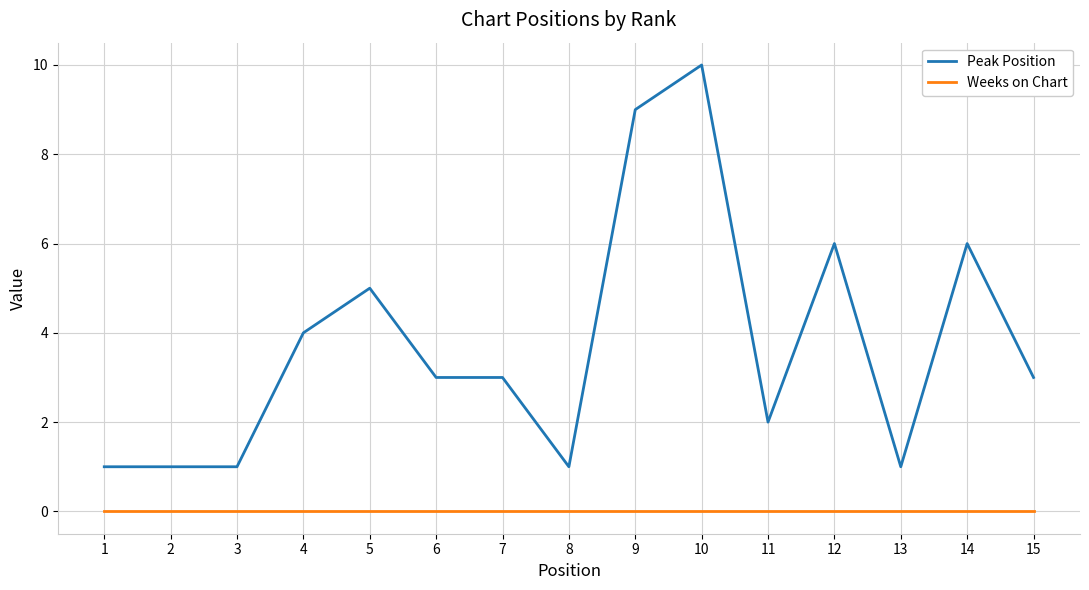

How many lines are shown in the chart?

2